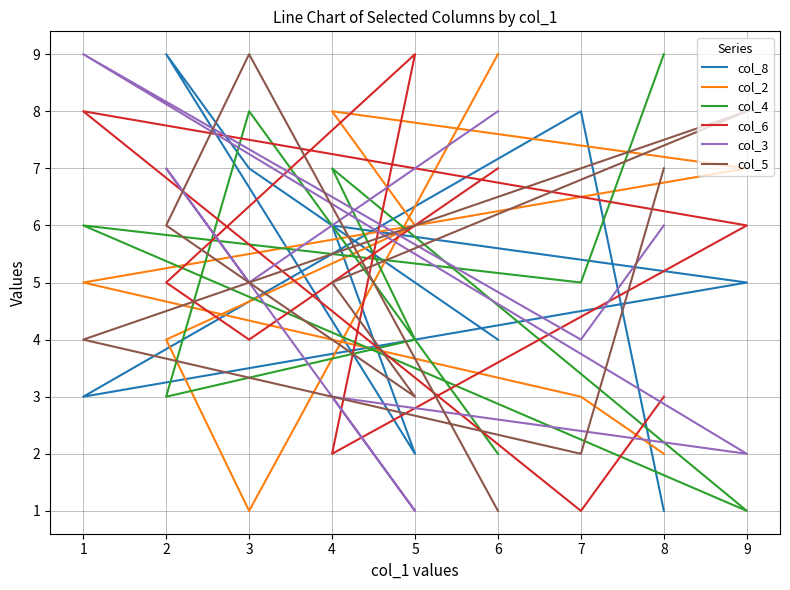

What is the difference between the maximum and second lowest values in the col_2 series?

7